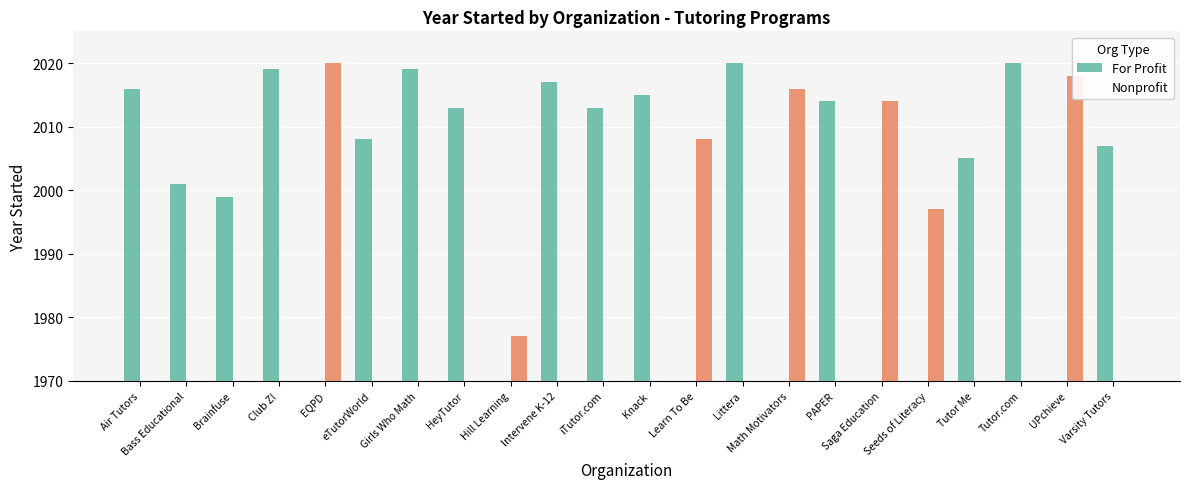

At which label is For Profit closest to 1010?

Brainfuse